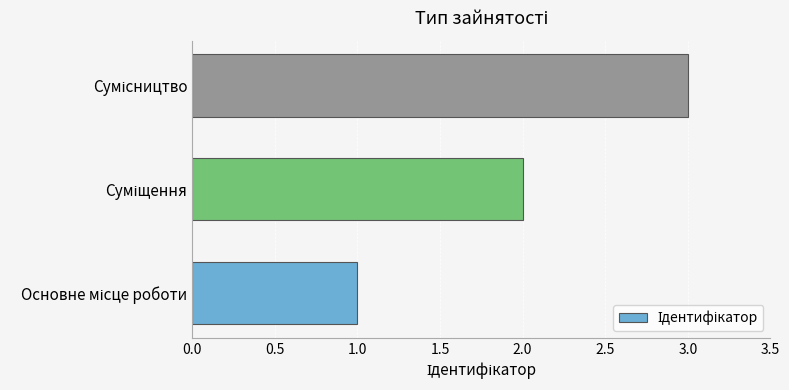

What is the greatest value displayed?

3